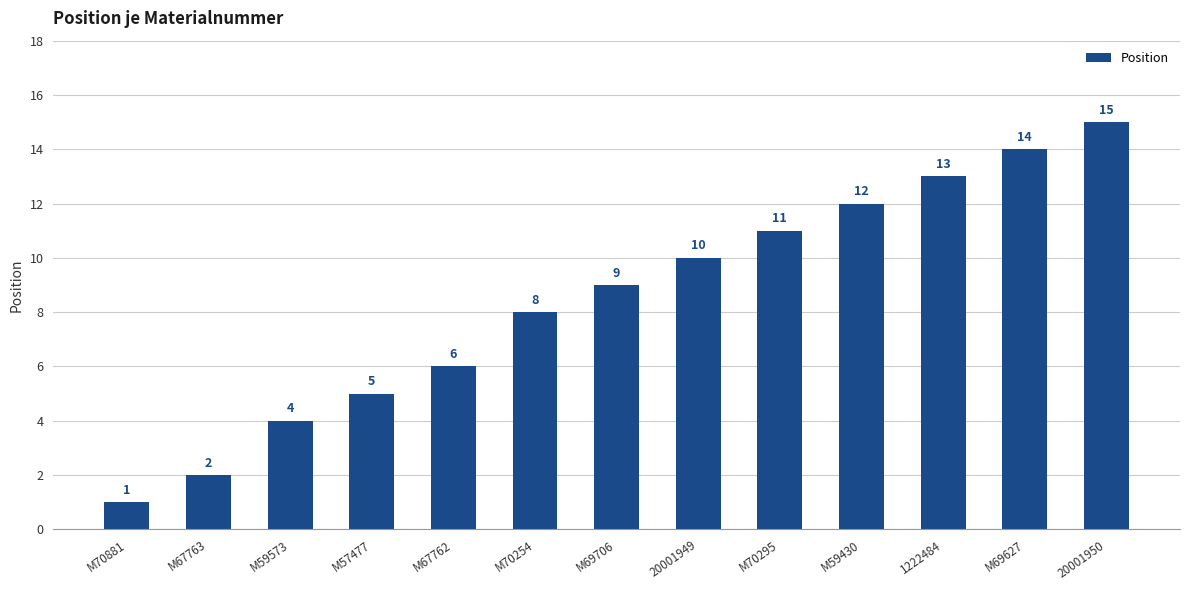

What is the label of the 13th bar from the left?

20001950